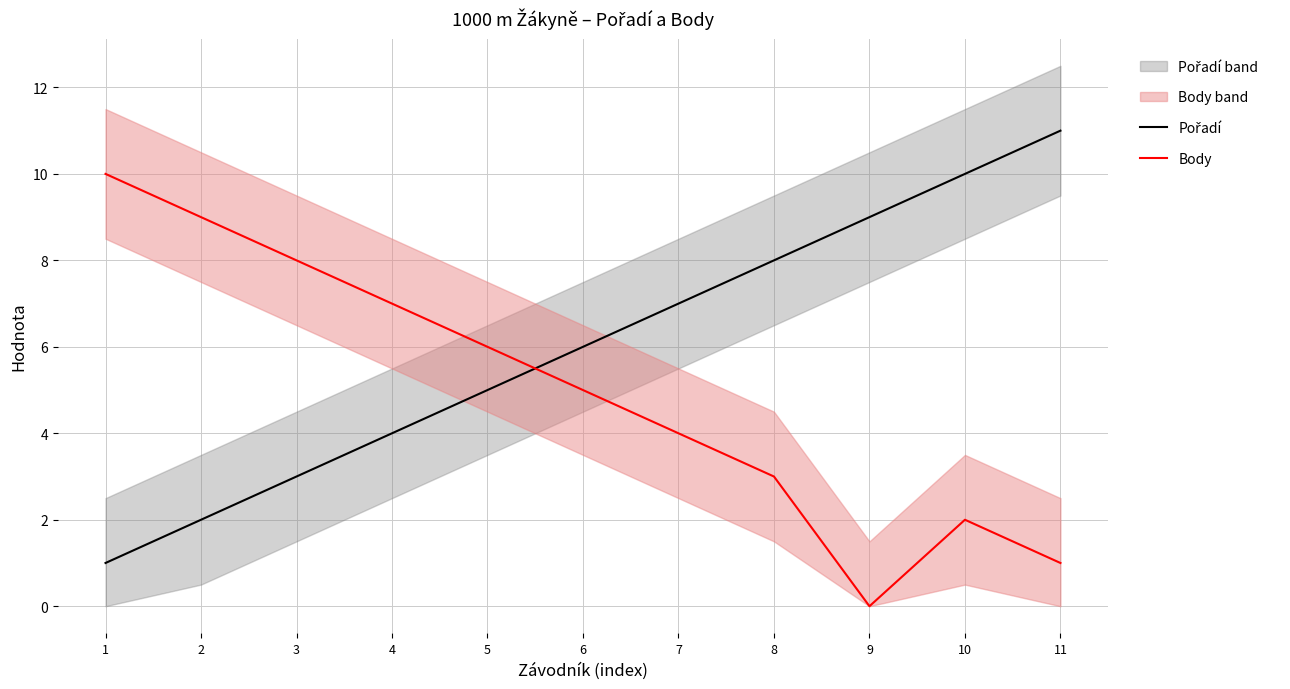

What is the difference between the maximum and minimum values in the Pořadí series?

10